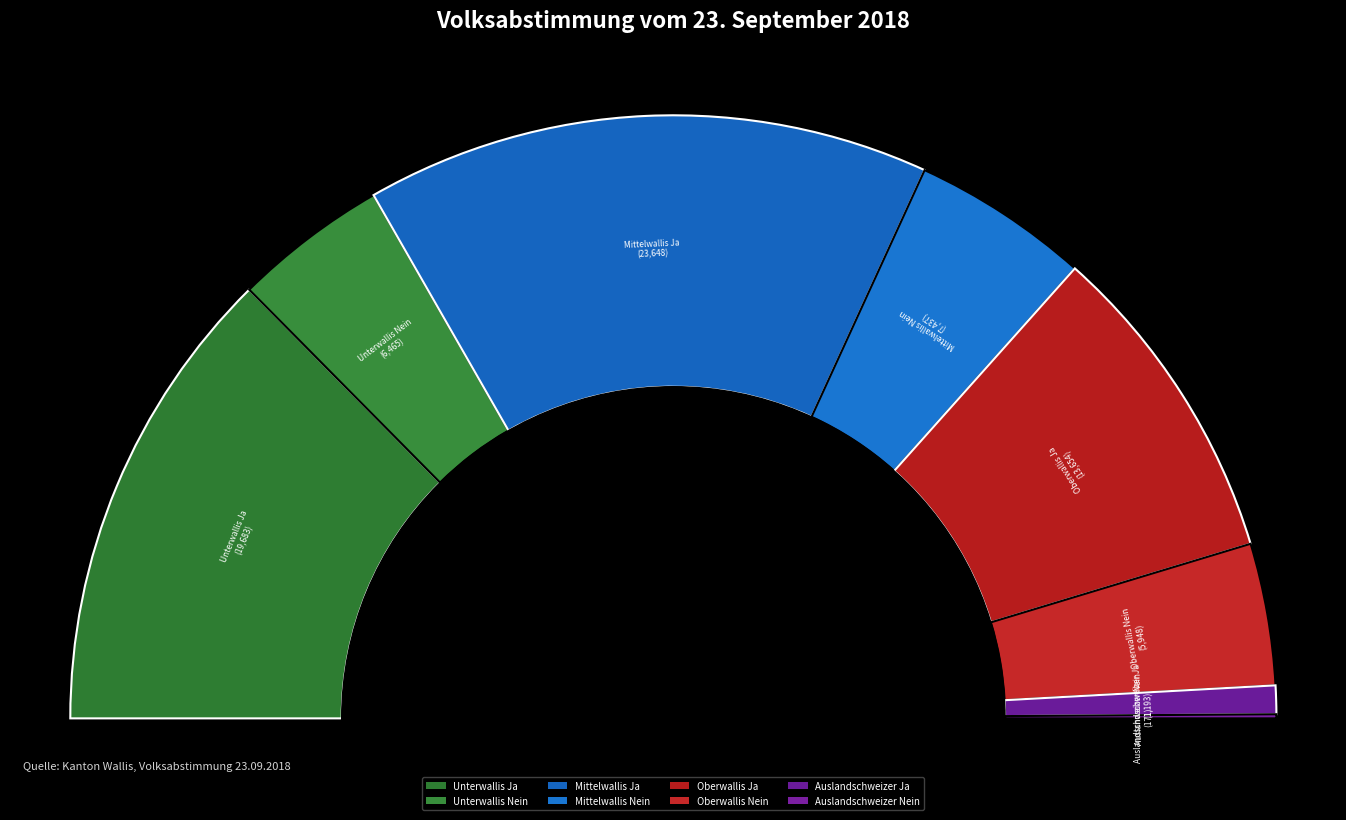

Count the number of slices in the pie.

8